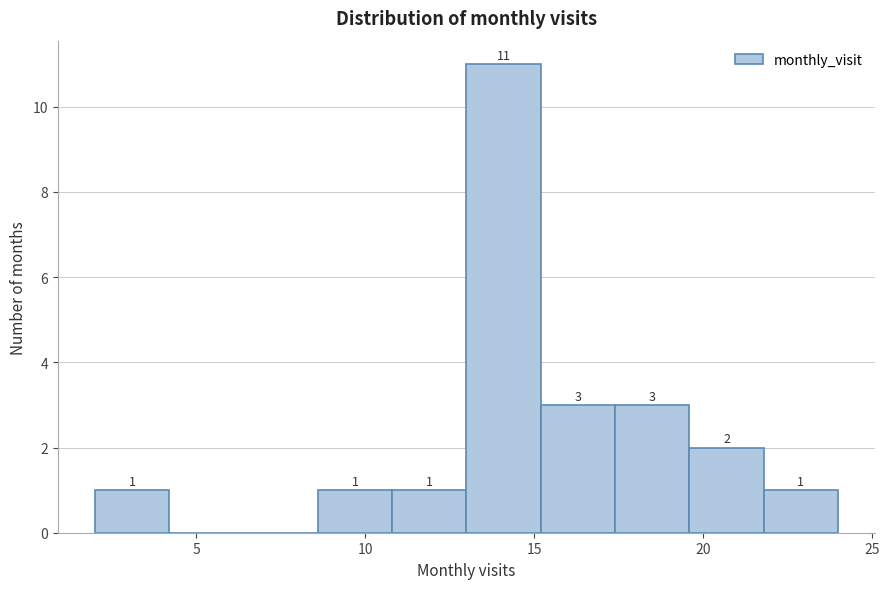

Over which range of the x-axis is the bar tallest?

13.0 to 15.2